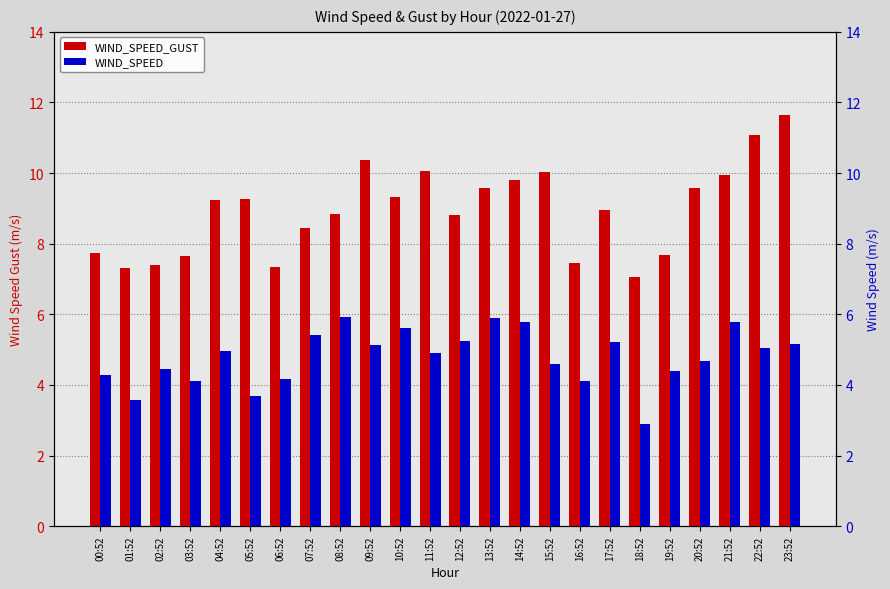

Rank the series by their maximum value, from lowest to highest.

WIND_SPEED, WIND_SPEED_GUST